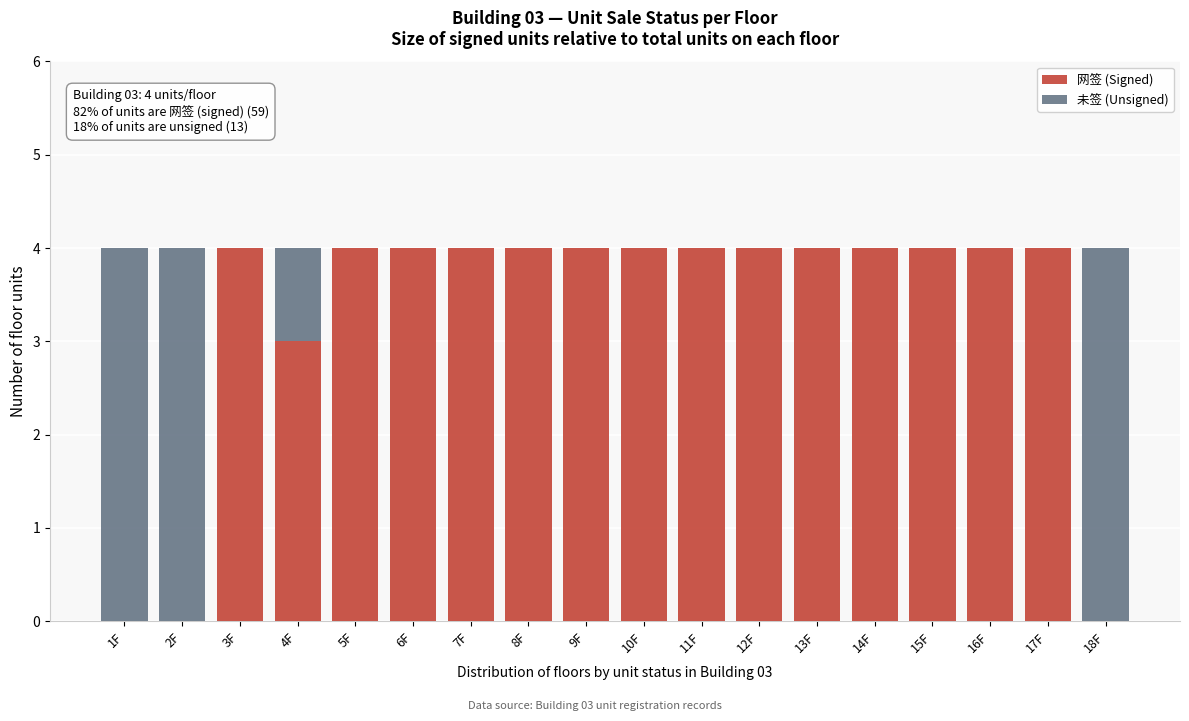

What is the sum of all 网签 (Signed) values?

59